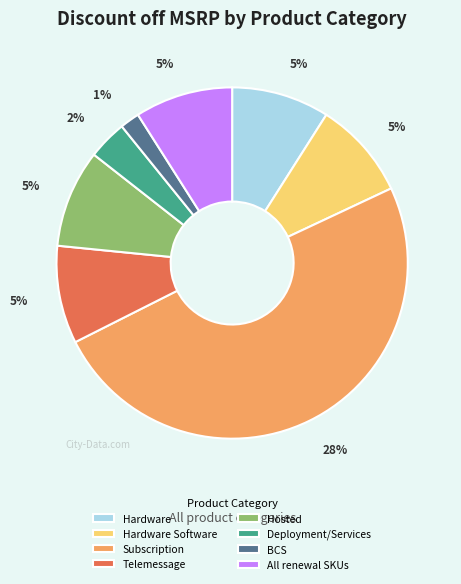

To the nearest percent, what is the difference between the largest and smallest slice percentages?

48%